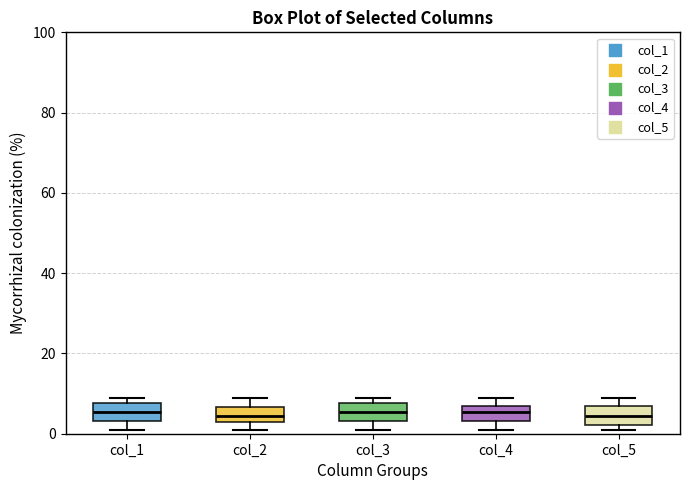

Reading left to right, read every box against the y-axis: the position of its median line, the range the box covers, and the ends of its whiskers. The values are not printed on the chart, so give them approximately, as read against the axis.

col_1: median 6, box 4 to 8, whiskers 2 to 10
col_2: median 4 (inside the box), box 4 to 6, whiskers 2 to 10
col_3: median 6, box 4 to 8, whiskers 2 to 10
col_4: median 6, box 4 to 8, whiskers 2 to 10
col_5: median 4, box 2 to 8, whiskers 2 (just below the box's lower edge) to 10